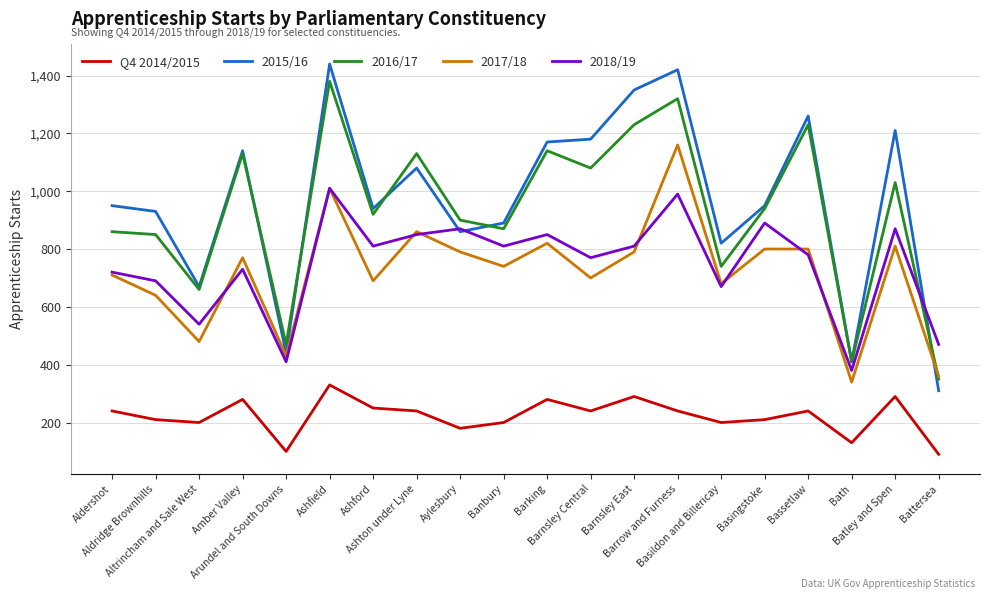

List the series in order of their peak value, lowest first.

Q4 2014/2015, 2018/19, 2017/18, 2016/17, 2015/16